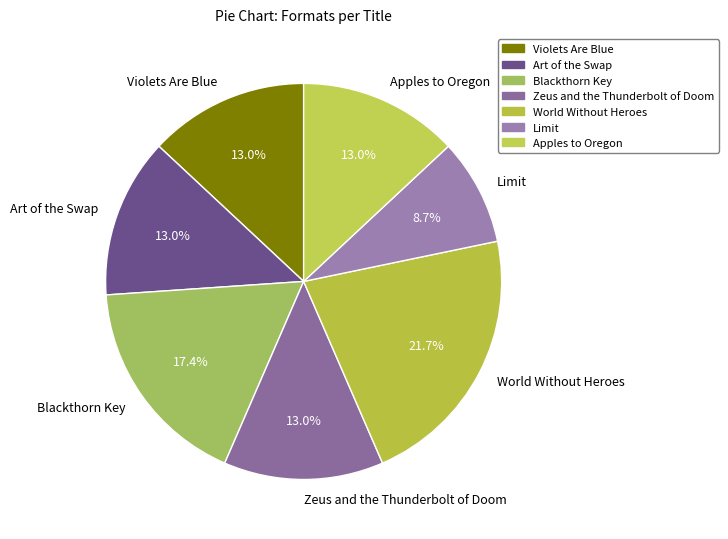

Which category has the smallest portion of the pie?

Limit